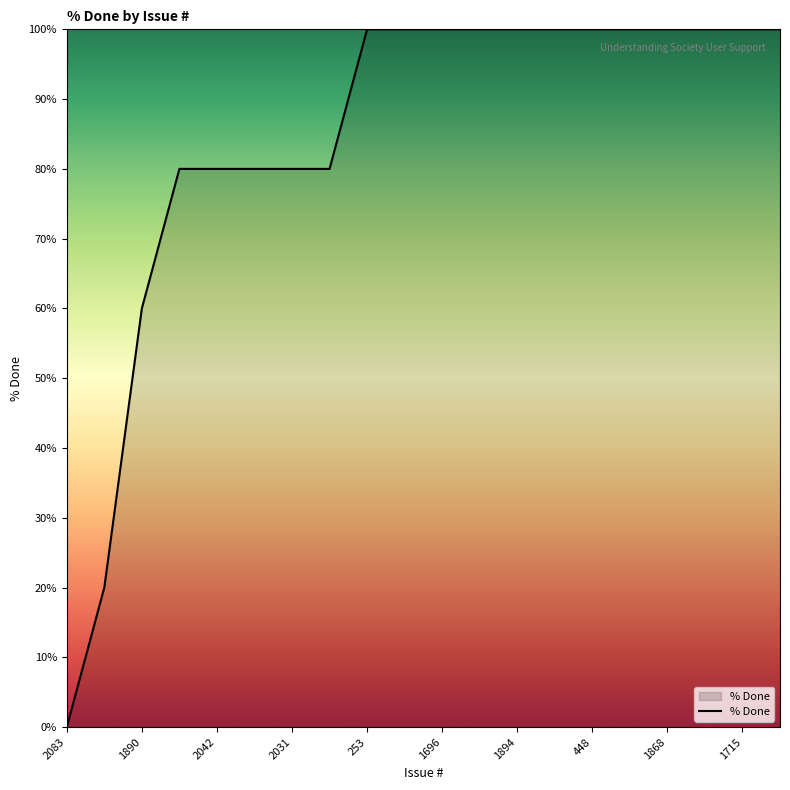

What is the difference between the maximum and minimum values?

100